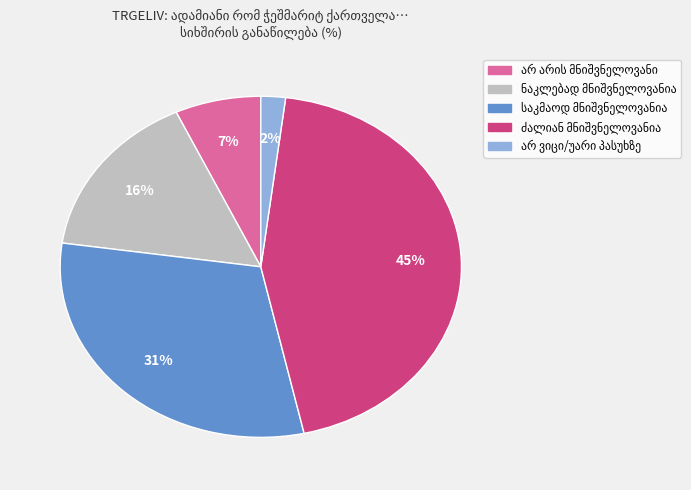

Is there any slice that represents more than half of the pie?

No